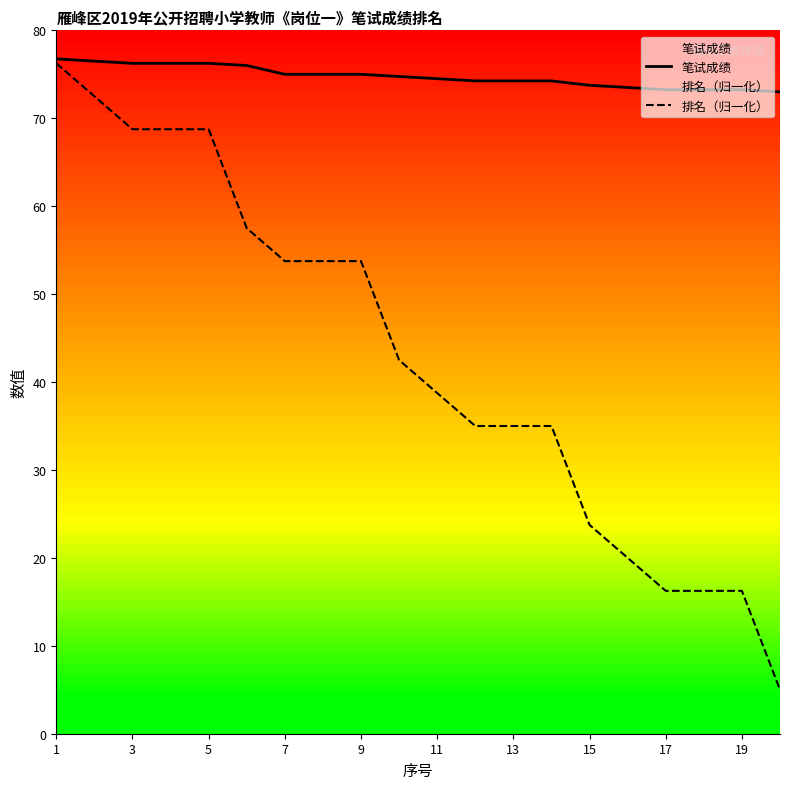

Is it true that 笔试成绩 equals 35.3 at 15?

False